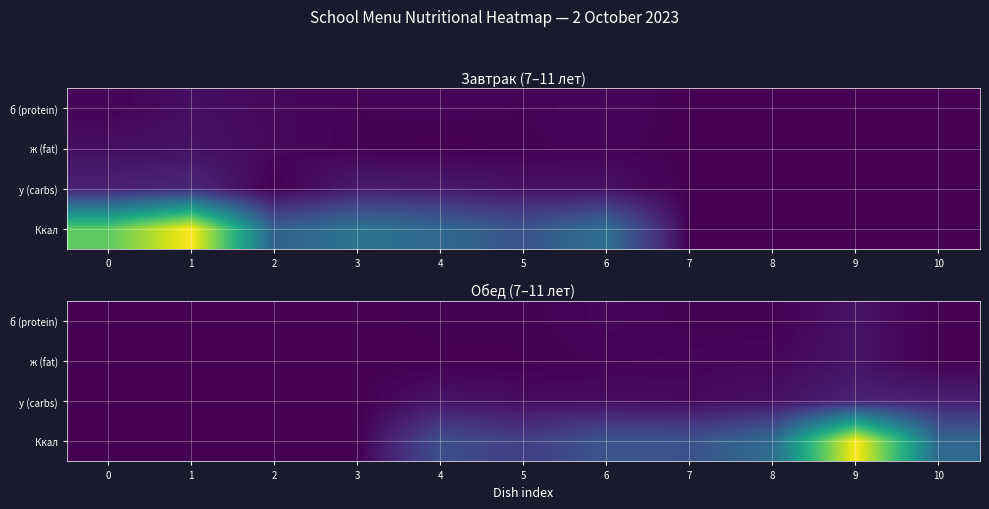

Rank the series at 7 from highest to lowest value.

Ккал, у (carbs), ж (fat), б (protein)